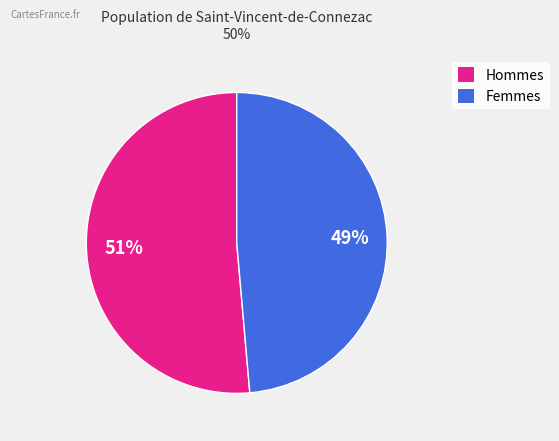

Is there any slice that represents more than half of the pie?

Yes